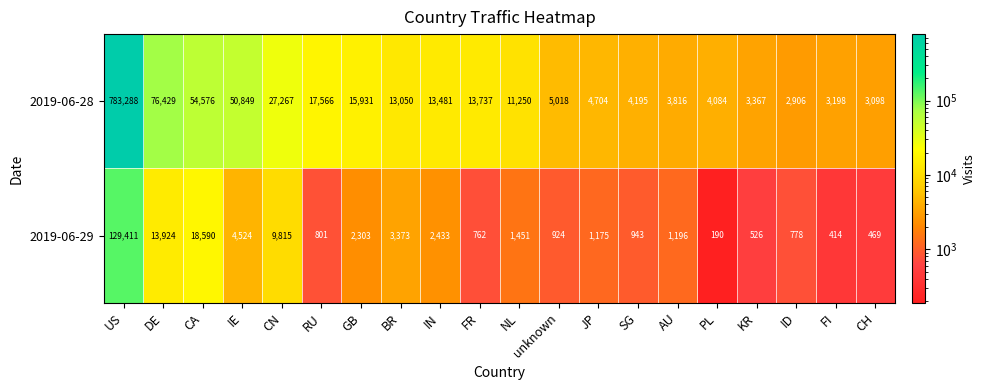

Rank the series by their maximum value, from highest to lowest.

2019-06-28, 2019-06-29